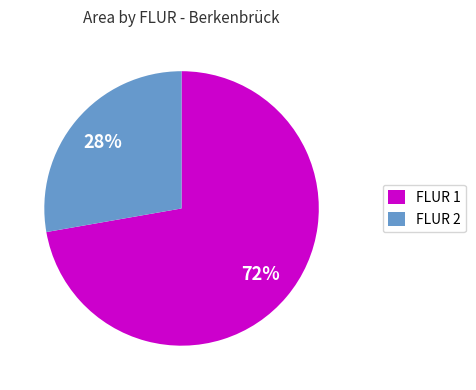

The FLUR 1 slice represents 84% of the pie. True or false?

False